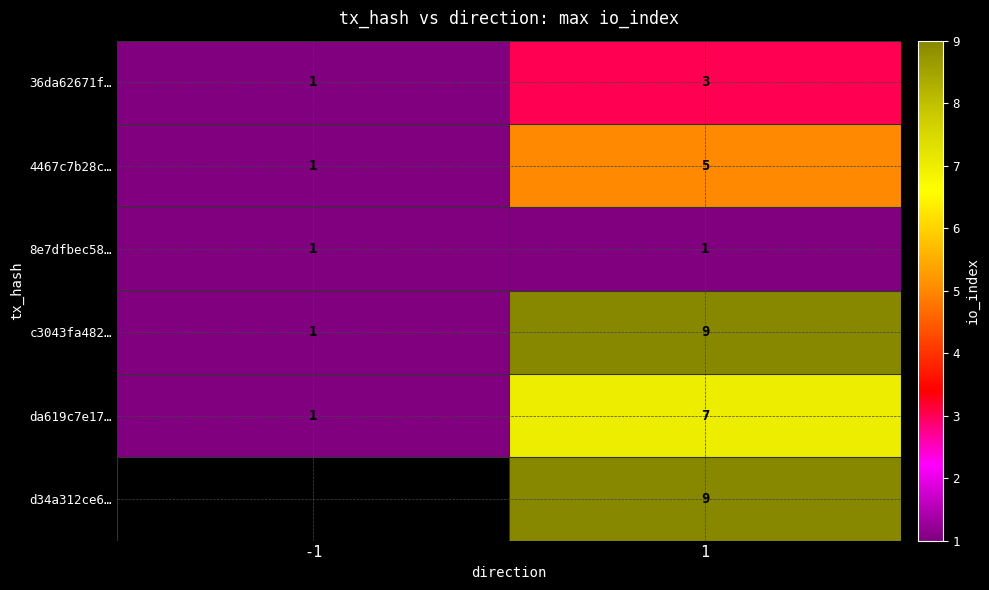

What is the total value across all series at 1?

34